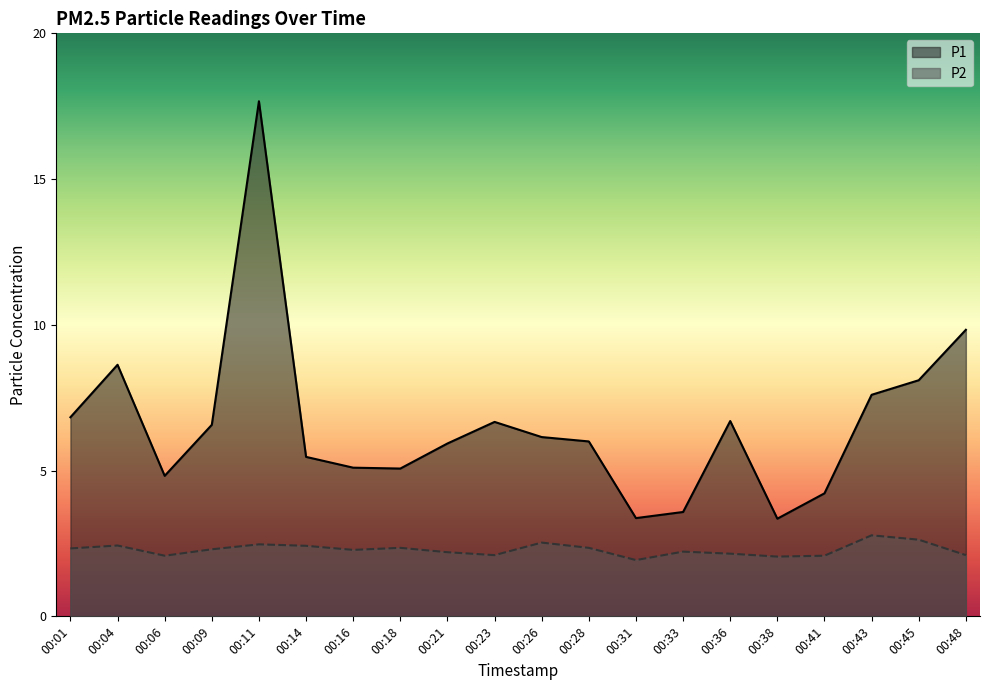

Which series has the widest spread of values?

P1